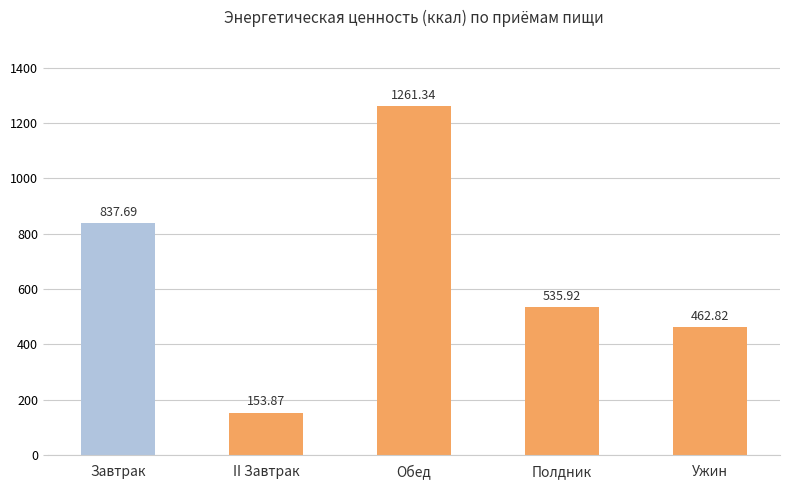

What is the smallest value displayed?

153.9